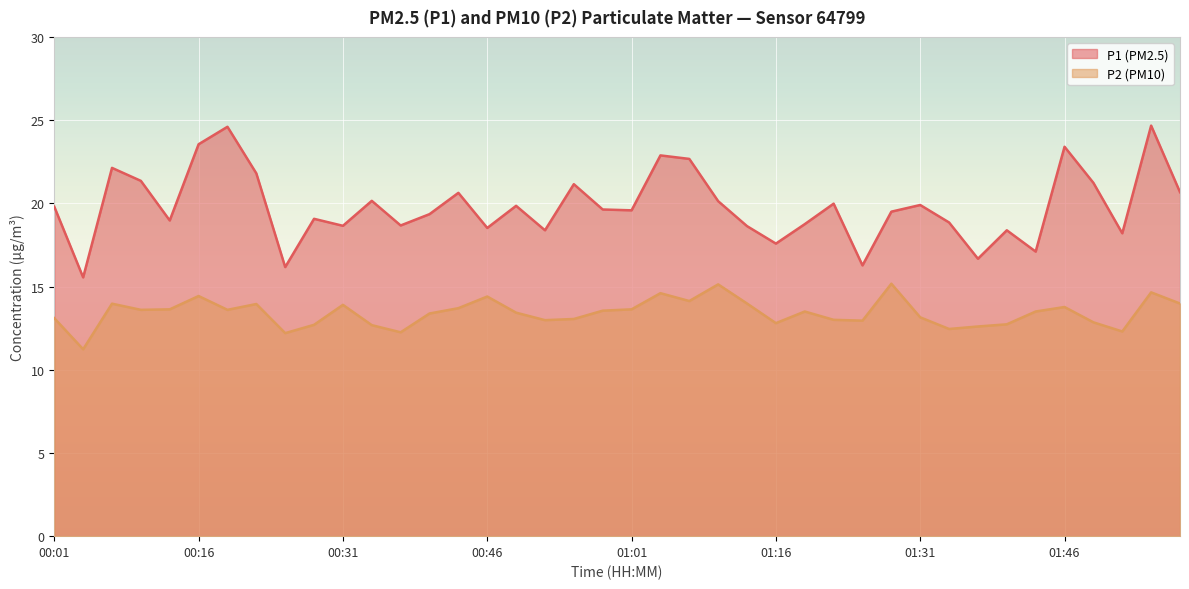

Which has a higher value, 00:22 or 00:40?

00:22